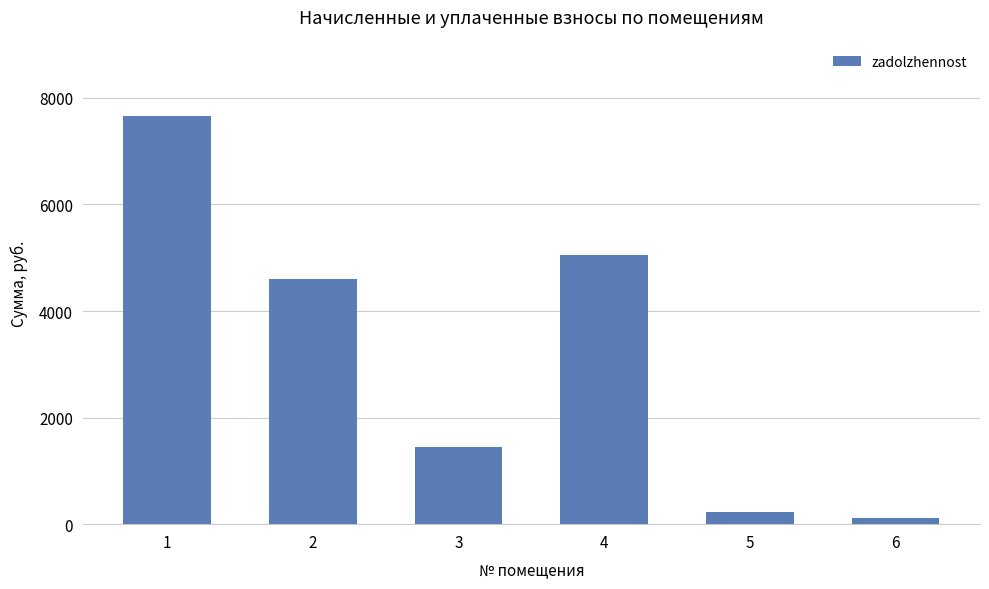

What is the value of the 5th bar from the left?

232.6